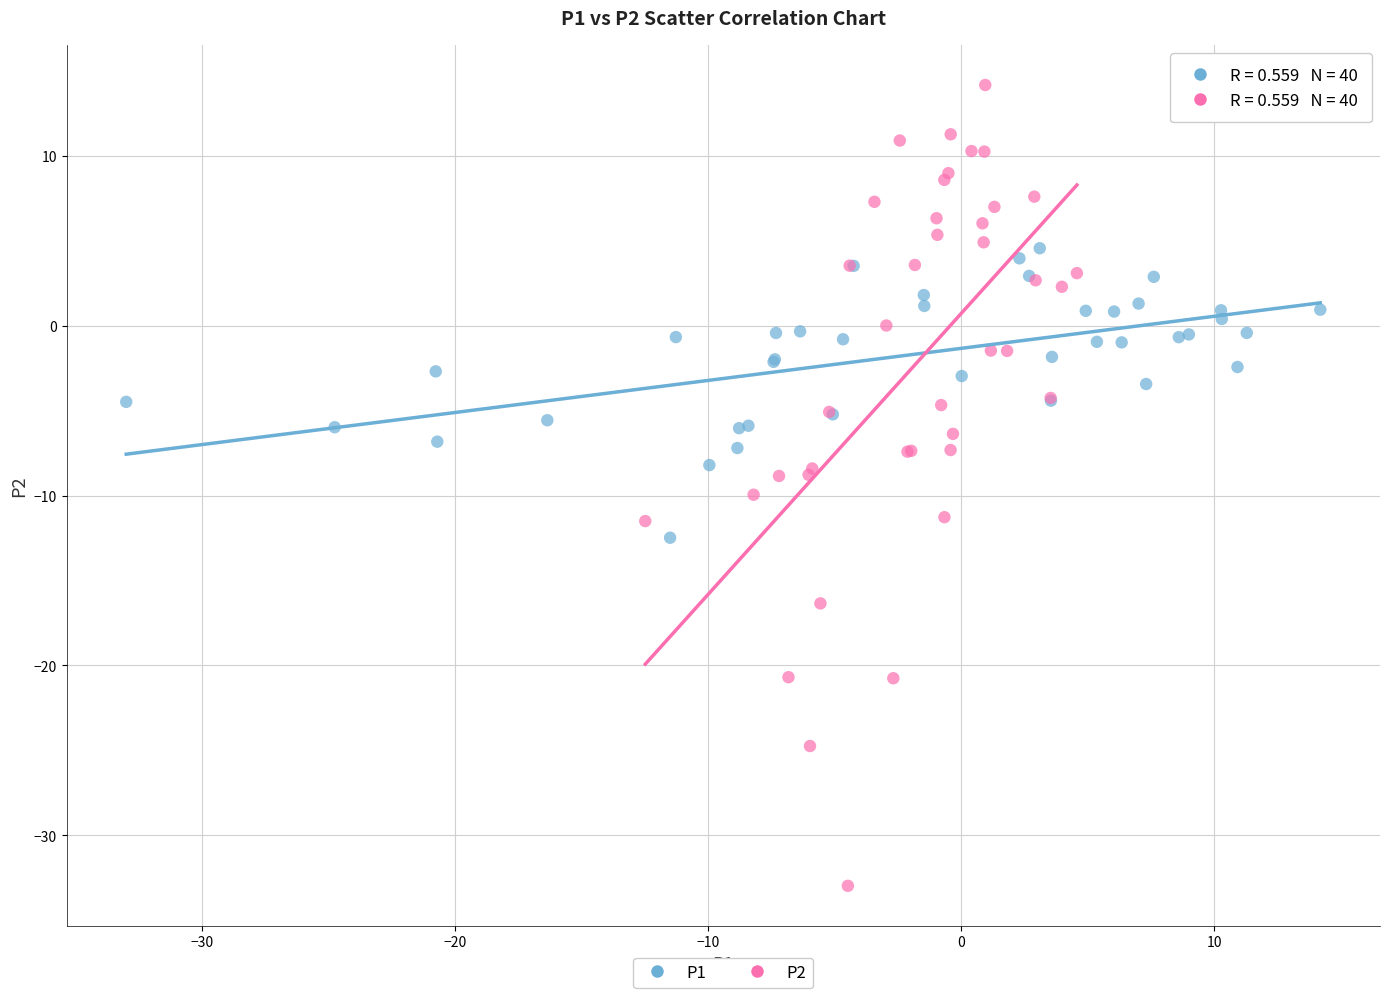

Which series reaches the minimum Y coordinate?

P2